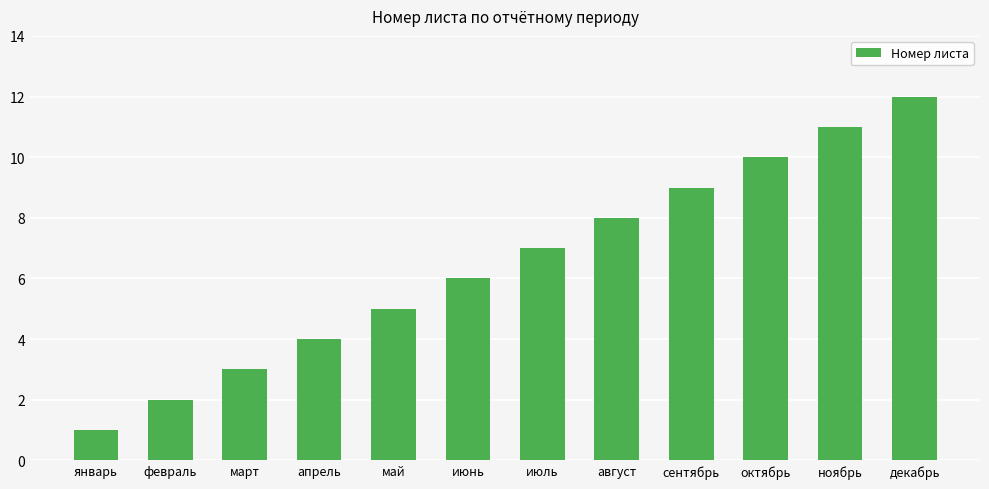

What is the sum of all values?

78